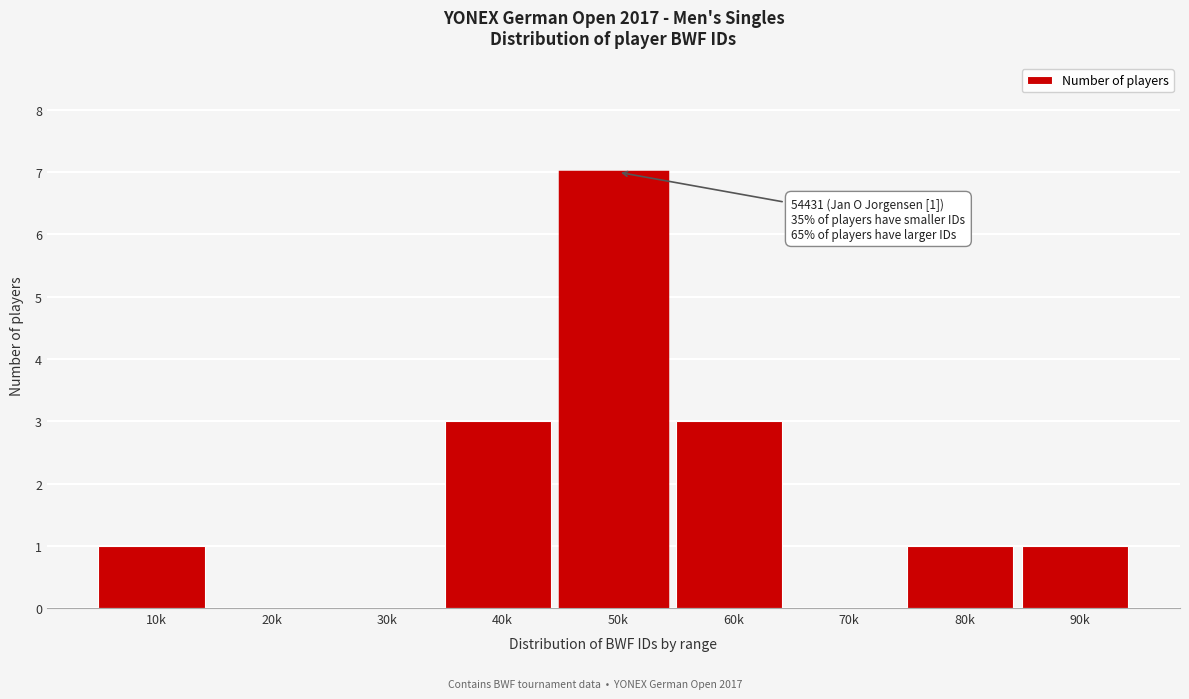

Reading left to right, list all the values displayed in this chart.

10k=1	20k=0	30k=0	40k=3	50k=7	60k=3	70k=0	80k=1	90k=1